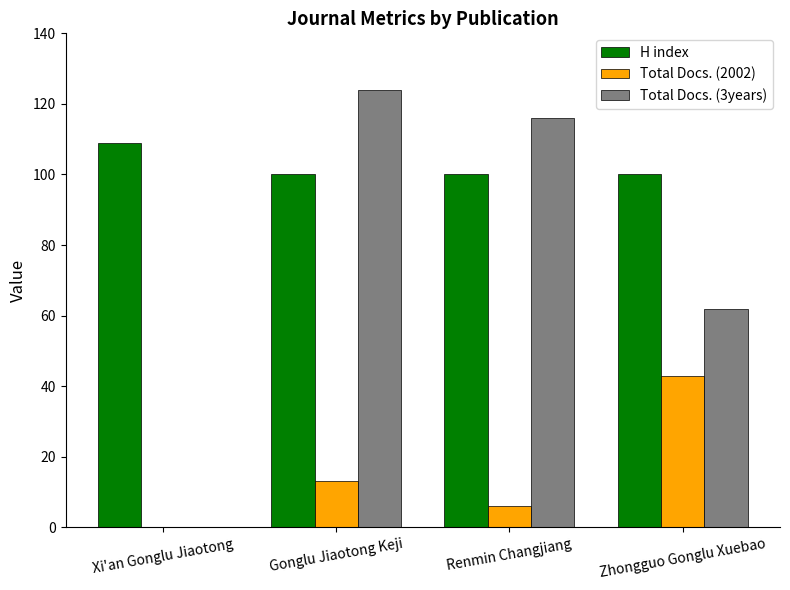

True or false: H index has a value of 157 at Gonglu Jiaotong Keji.

False